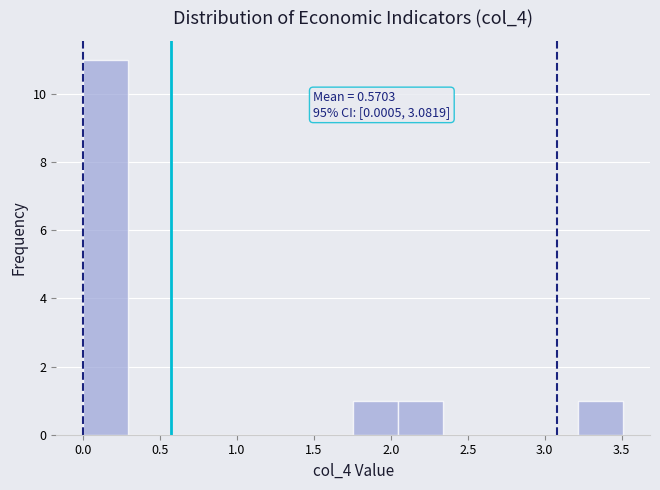

Over which range of the x-axis is the bar tallest?

0.00 to 0.30